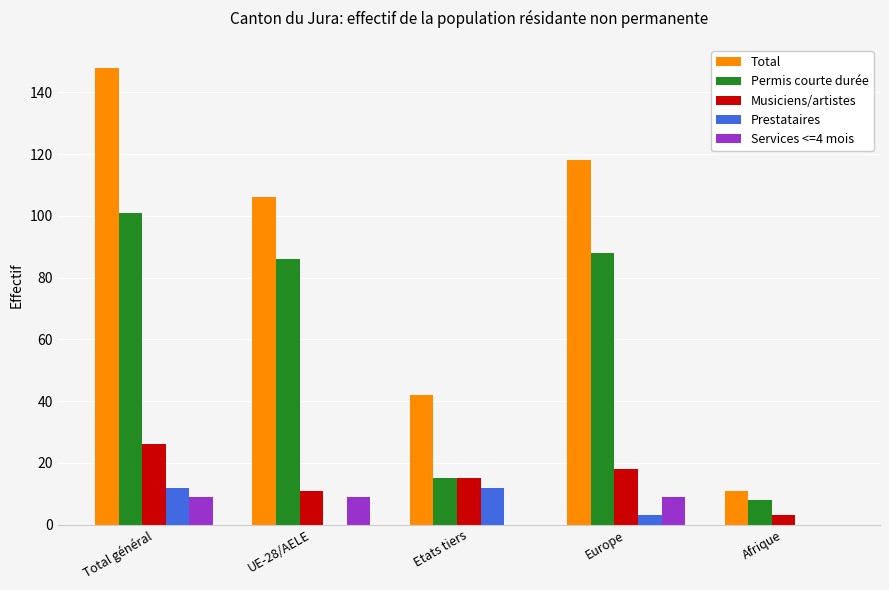

Which label corresponds to the largest value in the chart?

Total général